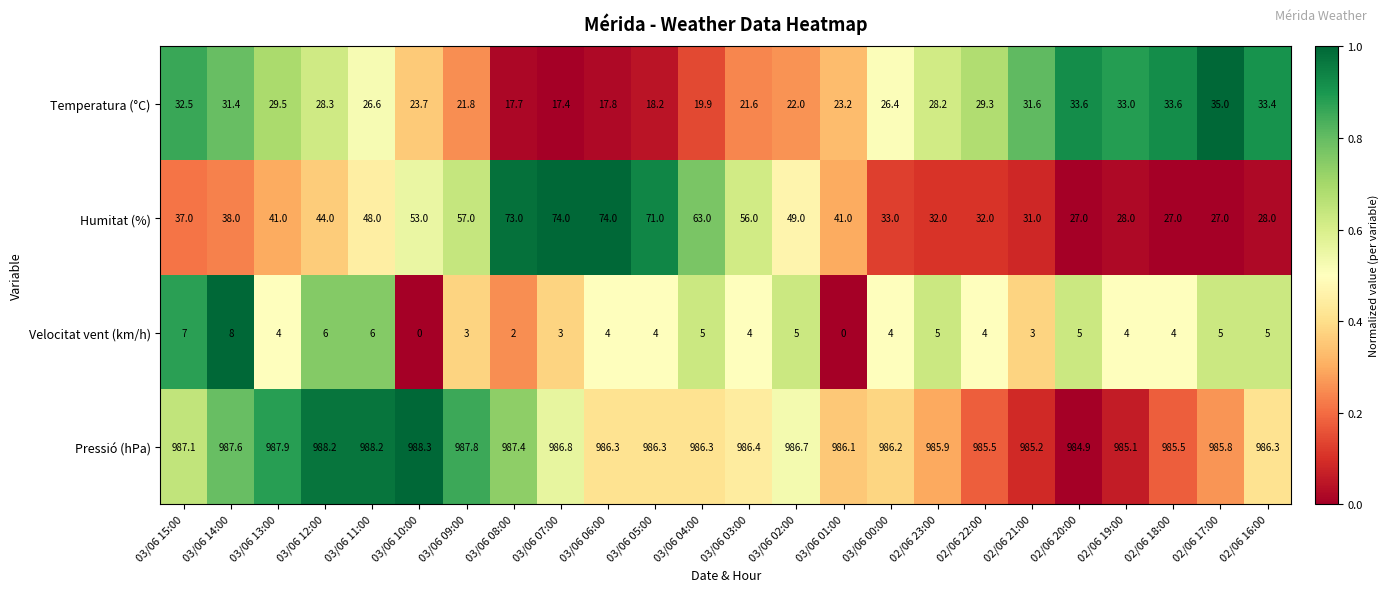

Which series has the largest range (max minus min)?

Humitat (%)